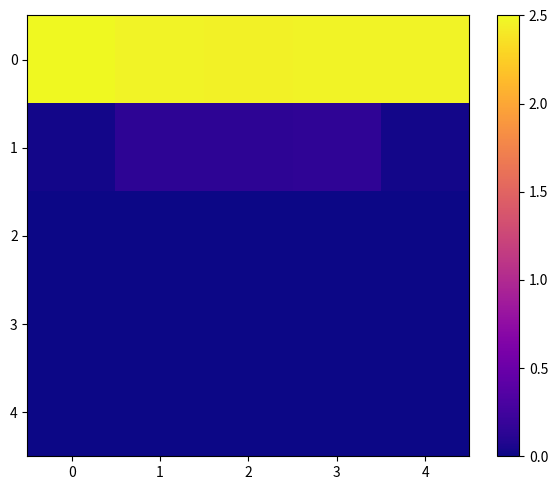

Reading left to right, what are all the values shown in this chart?

0: 0=2.5	1=2.5	2=2.5	3=2.5	4=2.5
1: 0=0.0	1=0.1	2=0.1	3=0.1	4=0.0
2: 0=0.0	1=0.0	2=0.0	3=0.0	4=0.0
3: 0=0.0	1=0.0	2=0.0	3=0.0	4=0.0
4: 0=0.0	1=0.0	2=0.0	3=0.0	4=0.0